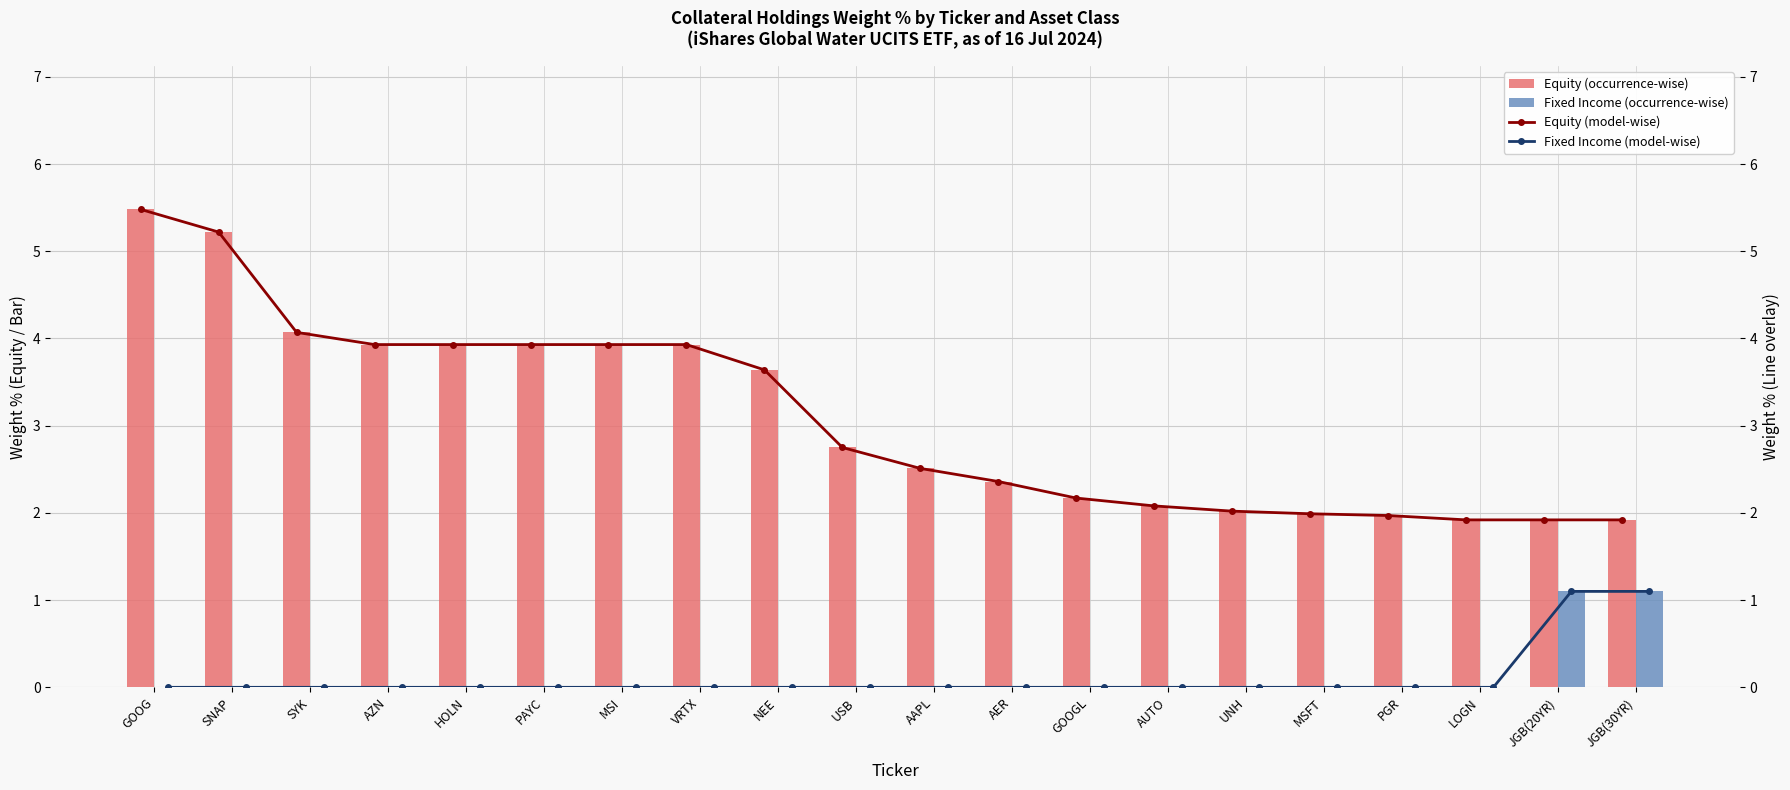

Reading left to right, transcribe all the data shown in this chart.

Equity (Weight %): 5.5	5.2	4.1	3.9	3.9	3.9	3.9	3.9	3.6	2.8	2.5	2.4	2.2	2.1	2.0	2.0	2.0	1.9	1.9	1.9
Fixed Income (Weight %): 0.0	0.0	0.0	0.0	0.0	0.0	0.0	0.0	0.0	0.0	0.0	0.0	0.0	0.0	0.0	0.0	0.0	0.0	1.1	1.1
Equity (line): 5.5	5.2	4.1	3.9	3.9	3.9	3.9	3.9	3.6	2.8	2.5	2.4	2.2	2.1	2.0	2.0	2.0	1.9	1.9	1.9
Fixed Income (line): 0.0	0.0	0.0	0.0	0.0	0.0	0.0	0.0	0.0	0.0	0.0	0.0	0.0	0.0	0.0	0.0	0.0	0.0	1.1	1.1